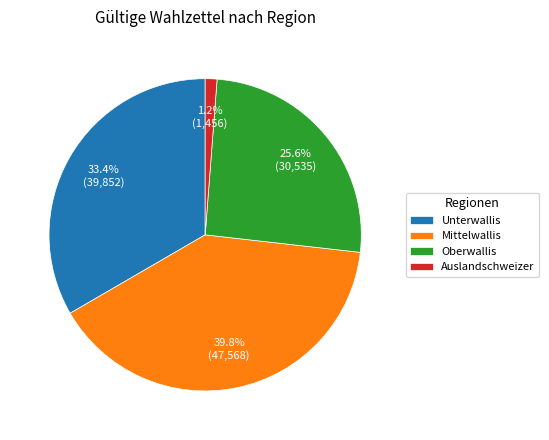

Which category has the biggest portion of the pie?

Mittelwallis